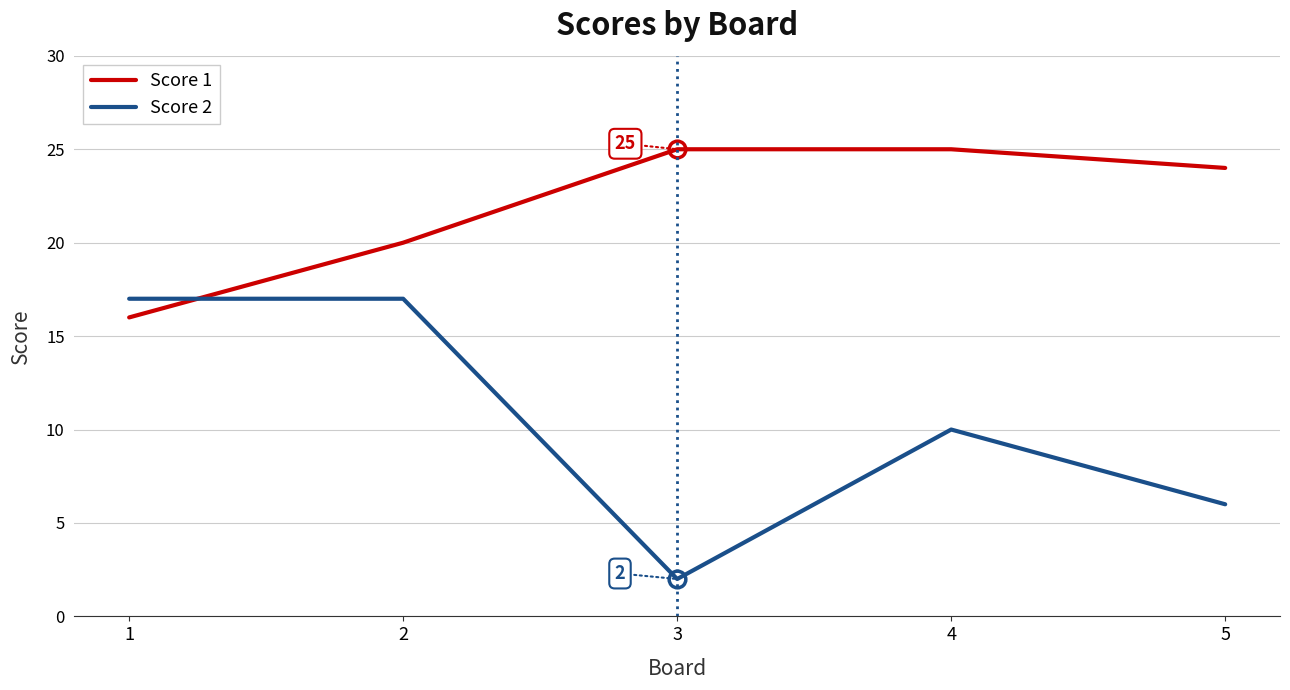

What is the total value across all series at 1?

33